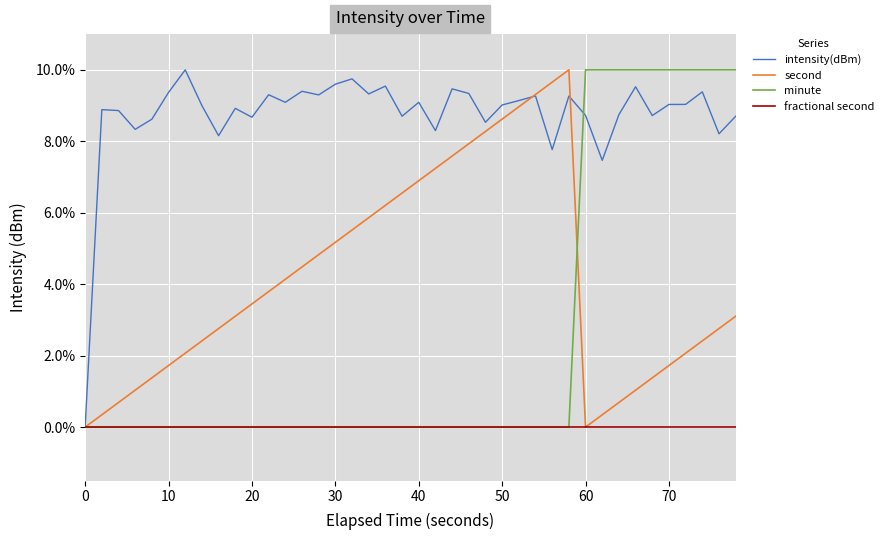

What is the highest value of the second series?

10.0